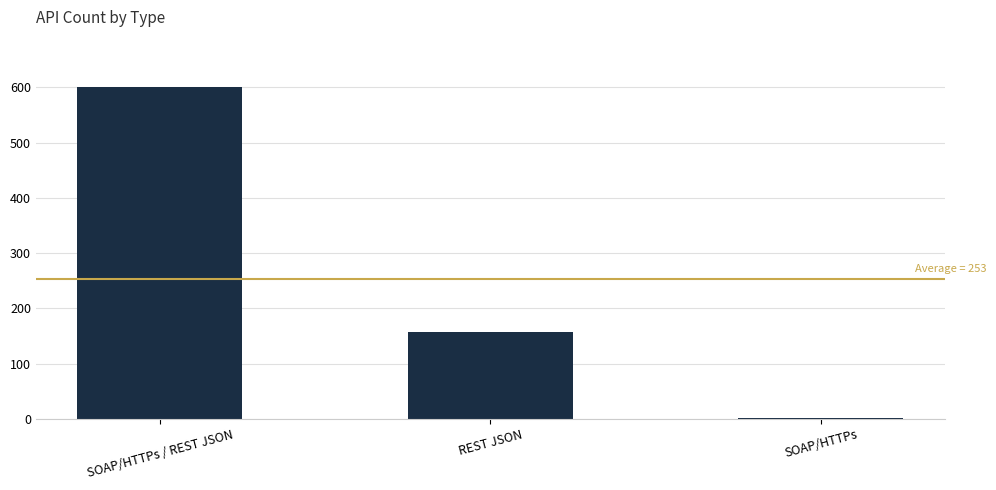

Reading left to right, what are all the values shown in this chart?

SOAP/HTTPs / REST JSON=601	REST JSON=157	SOAP/HTTPs=1